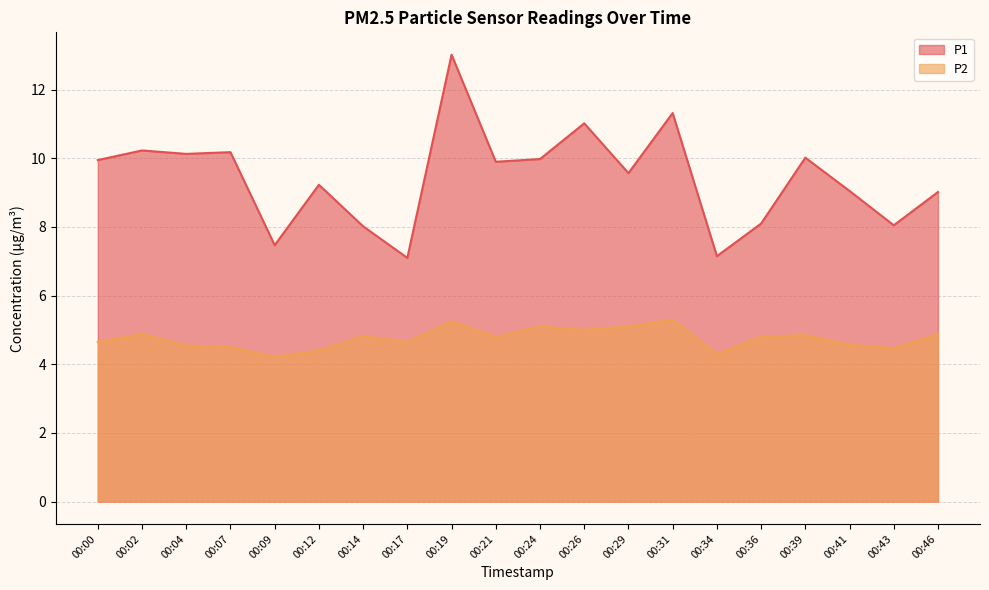

Reading left to right, what are all the values shown in this chart?

P1: 00:00=9.9	00:02=10.2	00:04=10.1	00:07=10.2	00:09=7.5	00:12=9.2	00:14=8.0	00:17=7.1	00:19=13.0	00:21=9.9	00:24=10.0	00:26=11.0	00:29=9.6	00:31=11.3	00:34=7.2	00:36=8.1	00:39=10.0	00:41=9.1	00:43=8.1	00:46=9.0
P2: 00:00=4.7	00:02=4.9	00:04=4.5	00:07=4.5	00:09=4.2	00:12=4.4	00:14=4.8	00:17=4.7	00:19=5.2	00:21=4.8	00:24=5.1	00:26=5.0	00:29=5.1	00:31=5.3	00:34=4.3	00:36=4.8	00:39=4.8	00:41=4.6	00:43=4.5	00:46=4.9